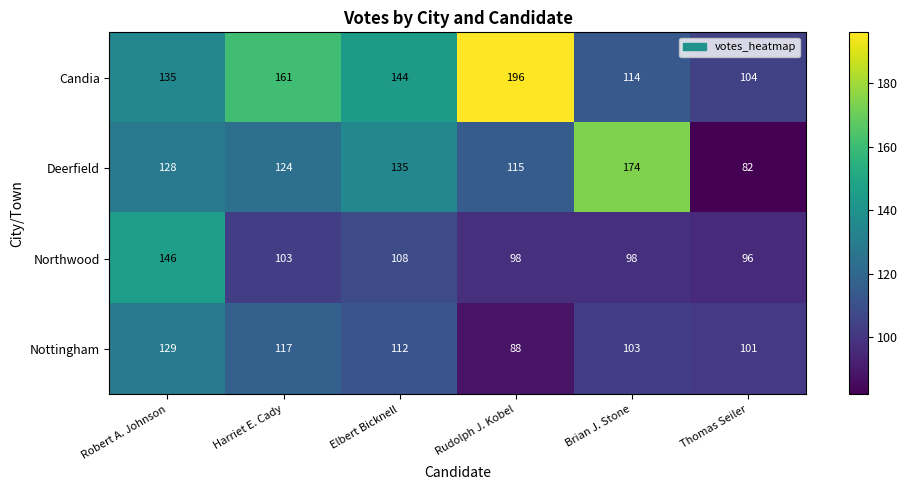

Rank the series by their maximum value, from highest to lowest.

Candia, Deerfield, Northwood, Nottingham